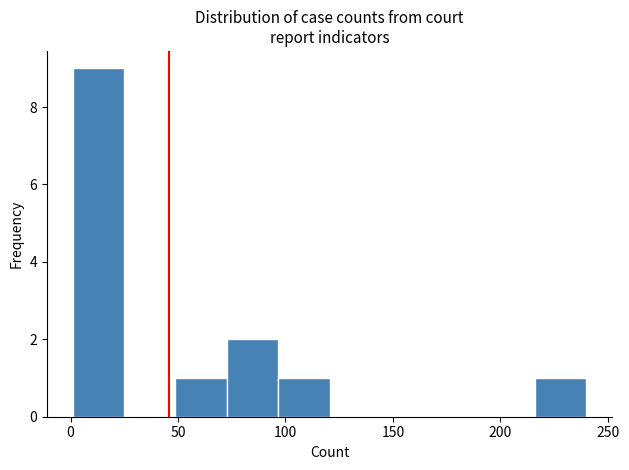

Over which range of the x-axis is the bar tallest?

0 to 25